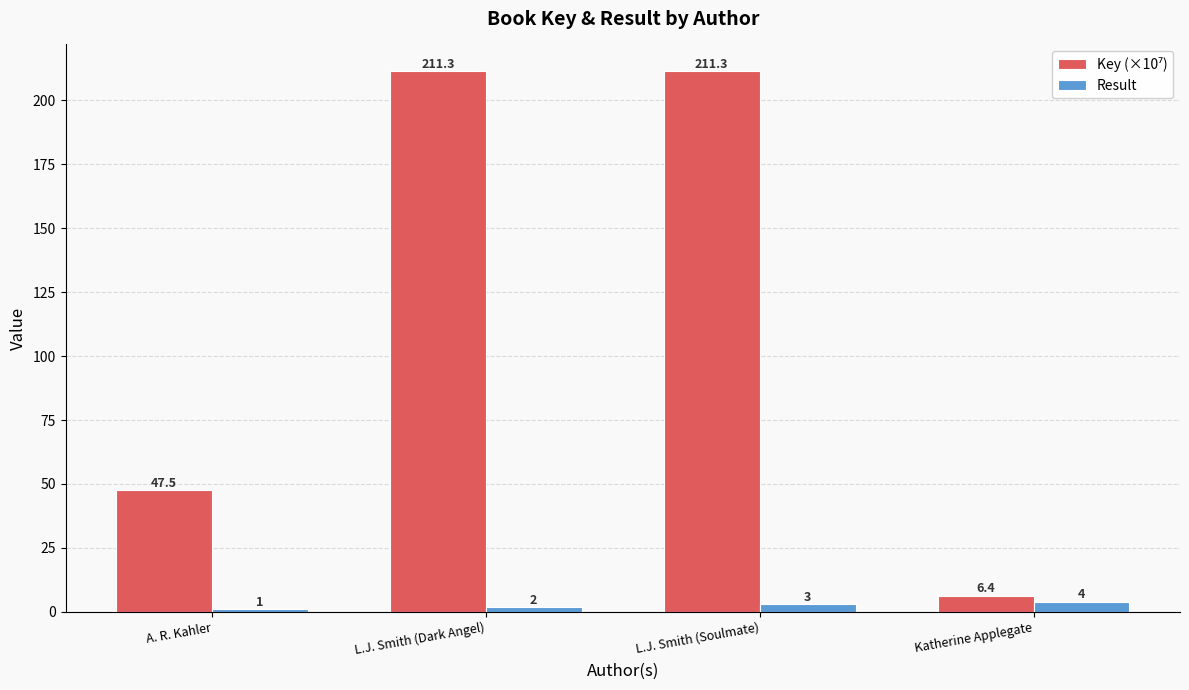

What is the value of the Result bar at the 2nd from the left?

2.0